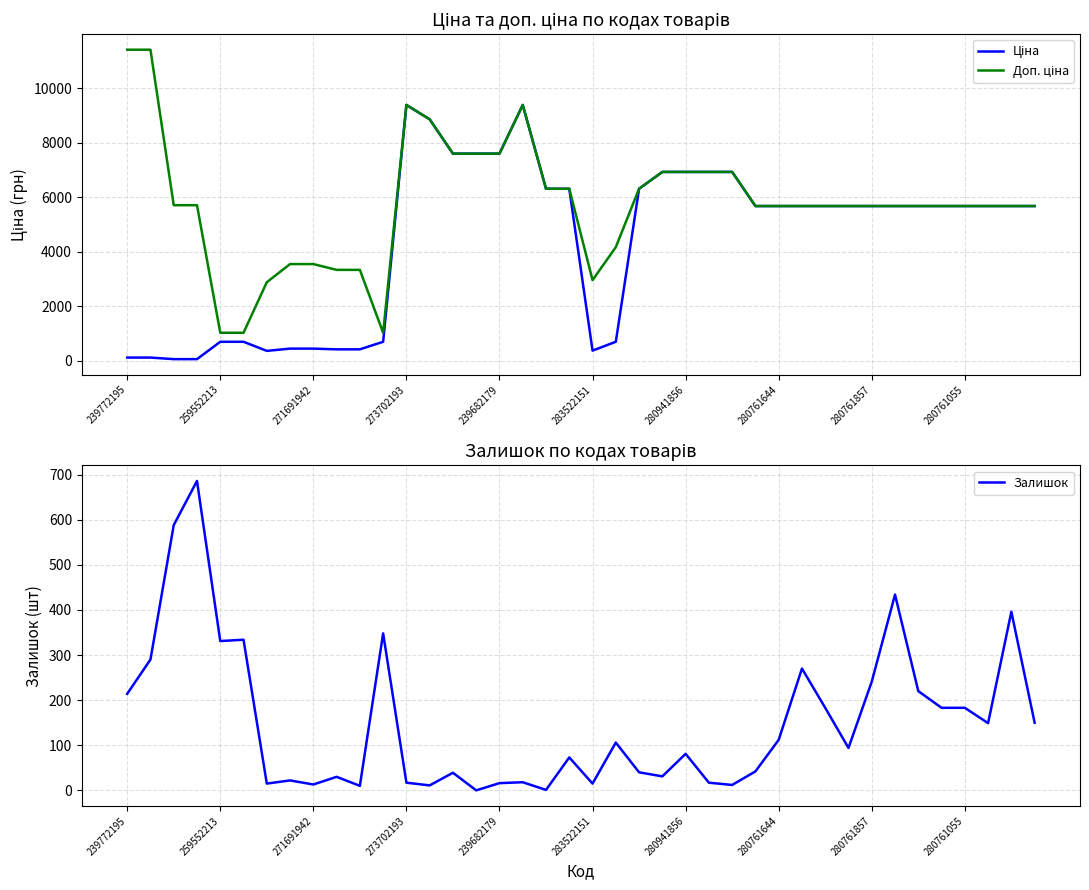

What is the maximum value for Залишок?

686